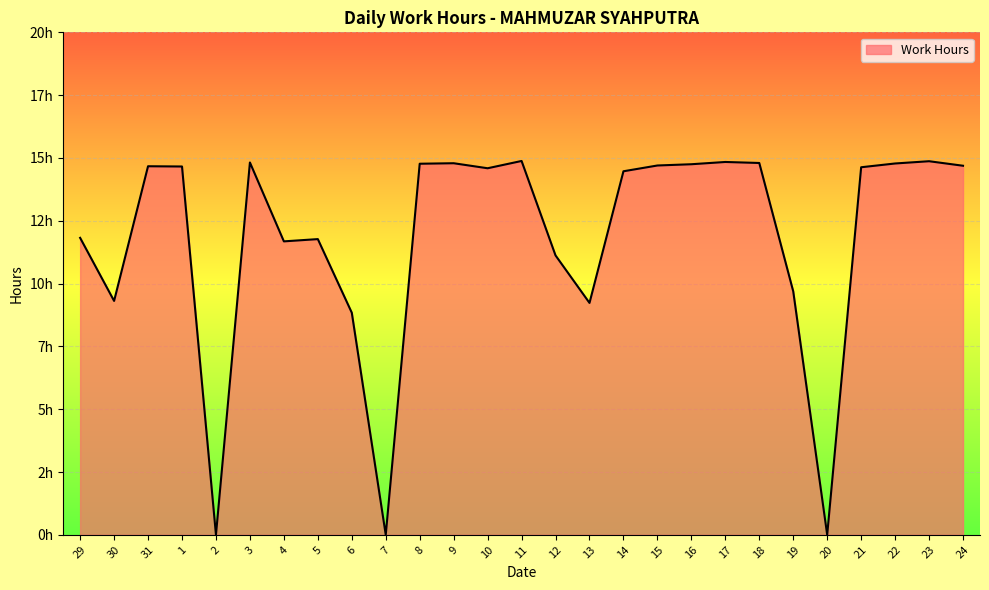

Between 2 and 3, which is larger?

3